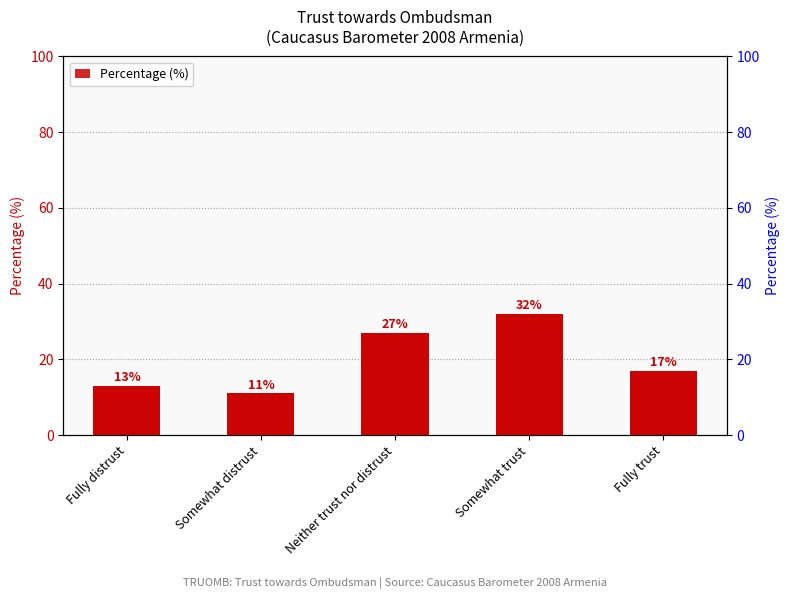

The value at Fully distrust is 23. True or false?

False